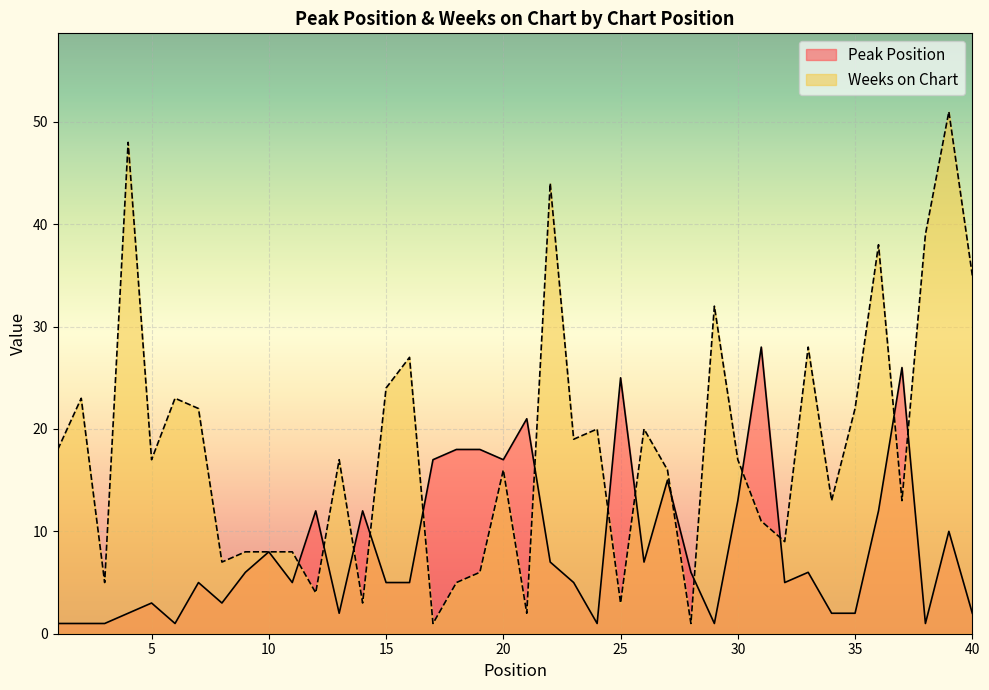

At which category is the sum across all series the highest?

39